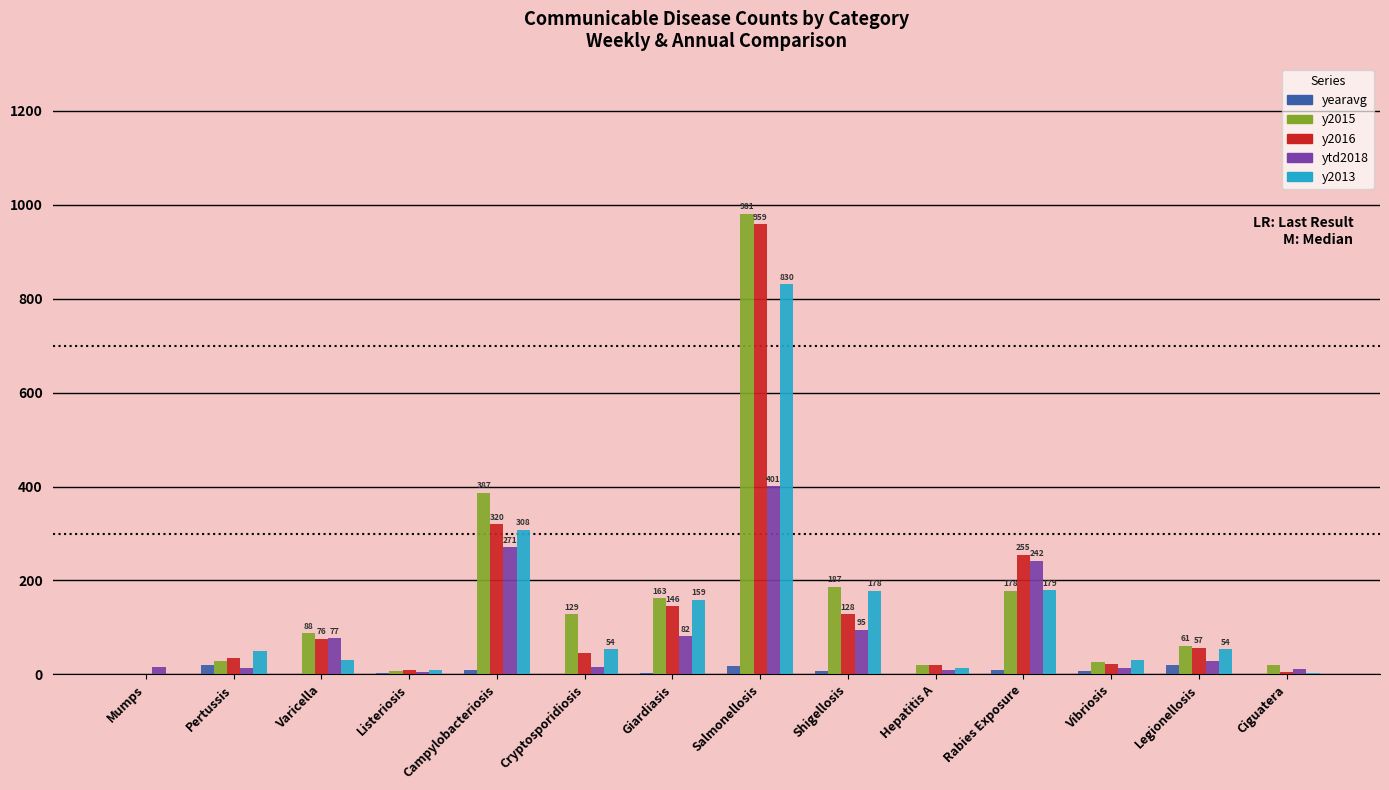

What is the sum of all y2013 values?

1900.0